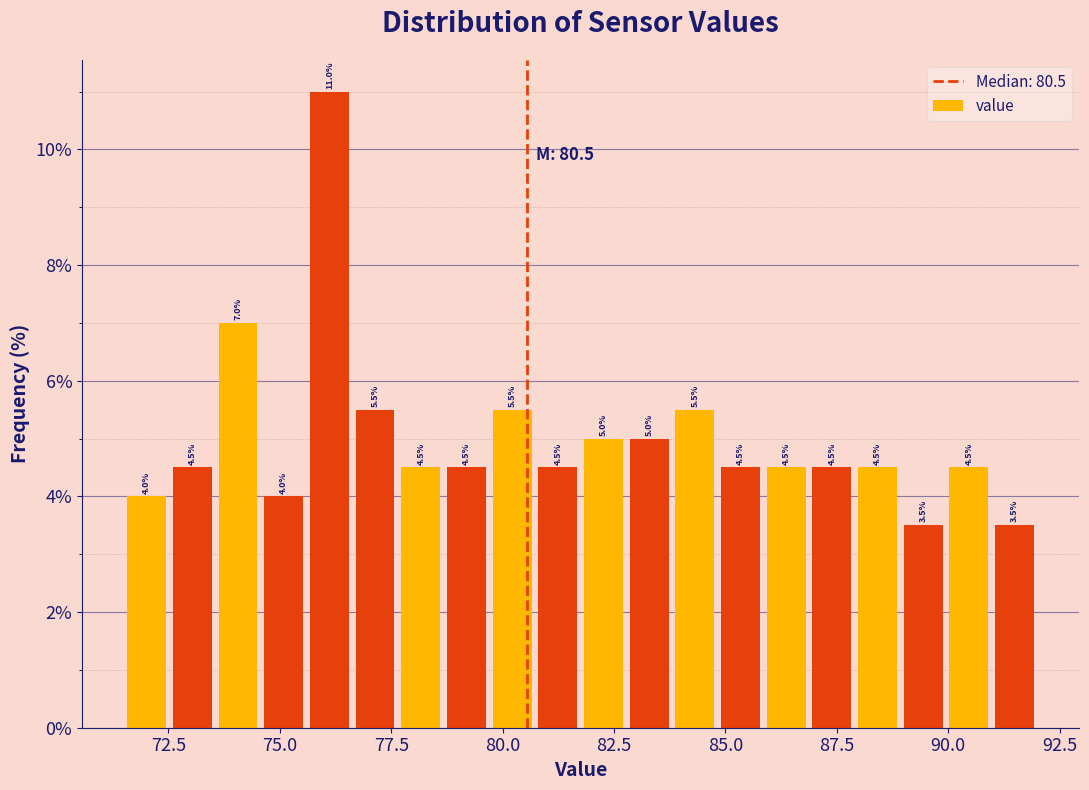

Around what value on the x-axis is the tallest bar? Give the approximate position of its centre, as read against the axis.

76.0